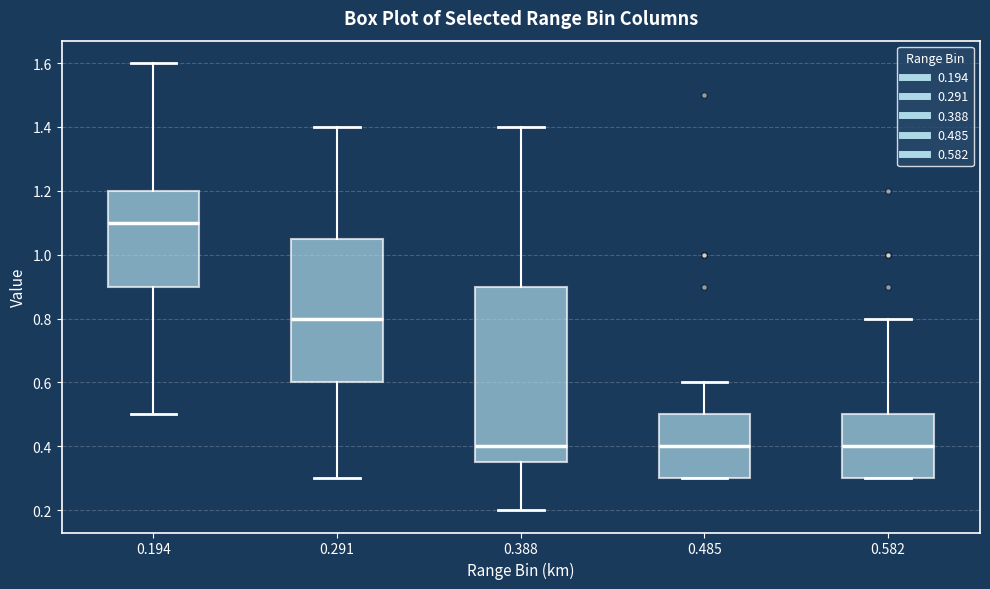

Where is the upper edge of the box at x = 0.194 on the y-axis? The values are not printed on the chart, so give them approximately, as read against the axis.

1.20